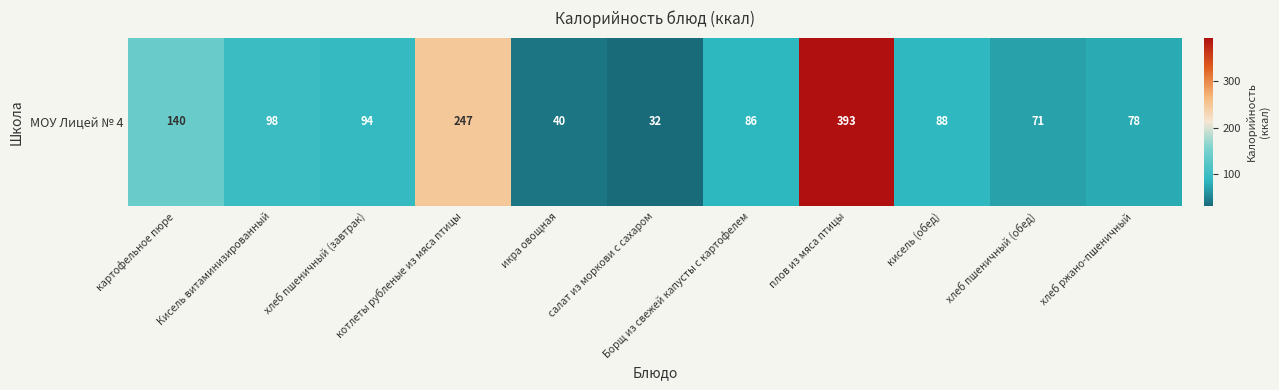

The chart shows a value of 86 at Борщ из свежей капусты с картофелем. True or false?

True